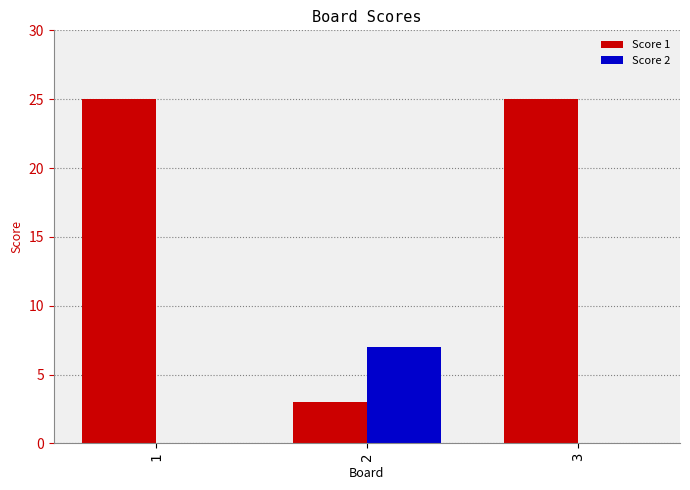

What is the approximate value of Score 1 at 2?

3